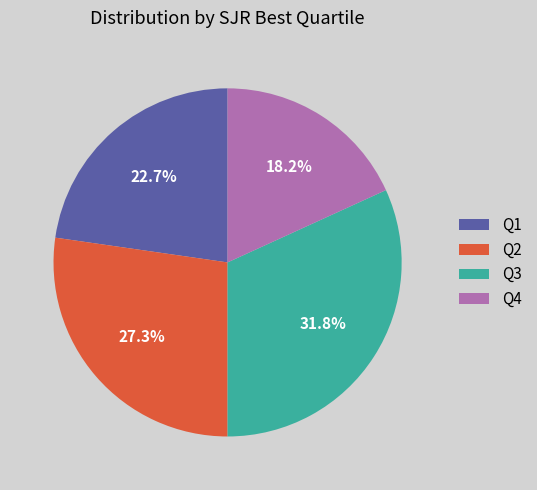

To the nearest percent, what percentage of the pie is Q4?

18%